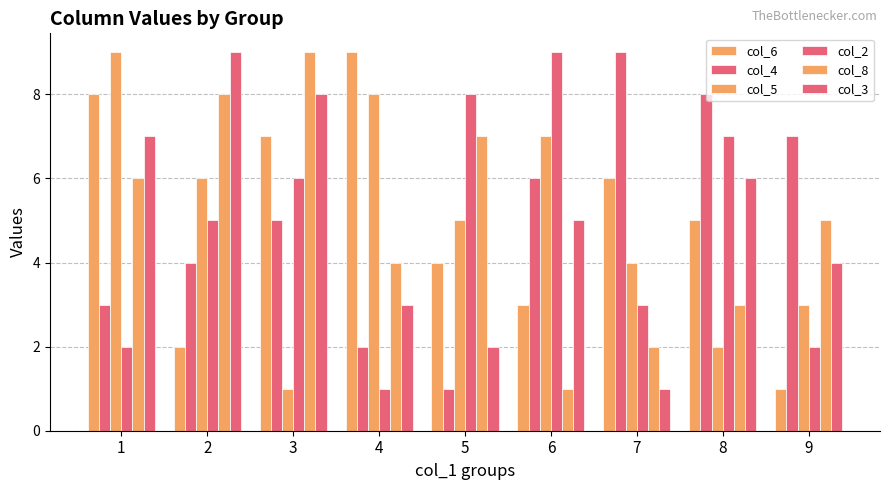

What is the maximum value for col_4?

9